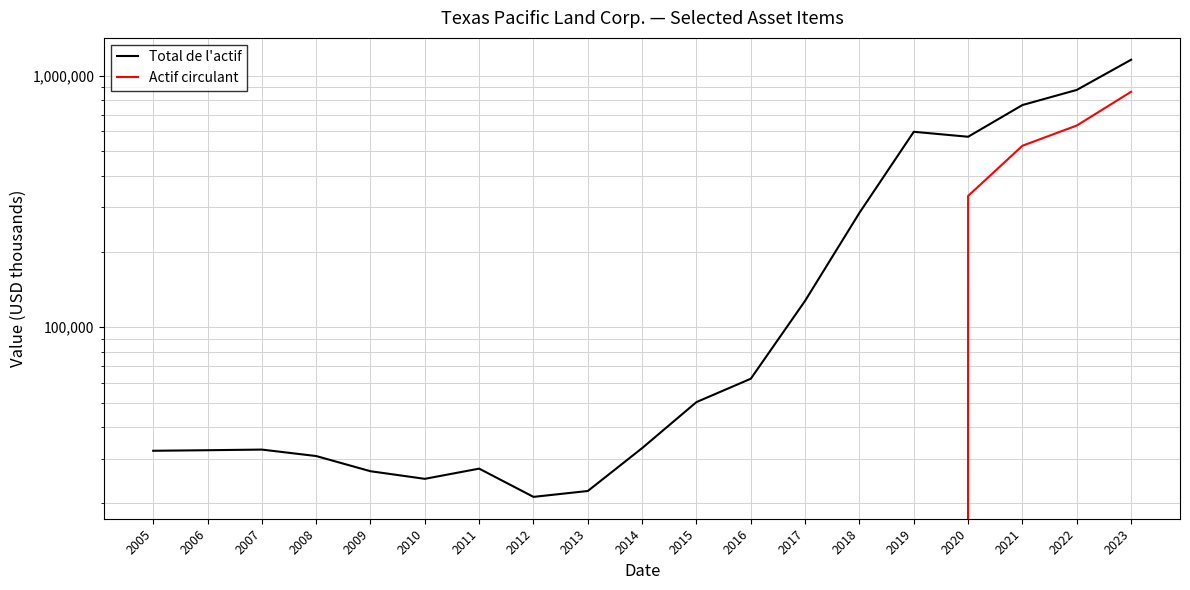

True or false: Total de l'actif and Actif circulant cross at least once.

False